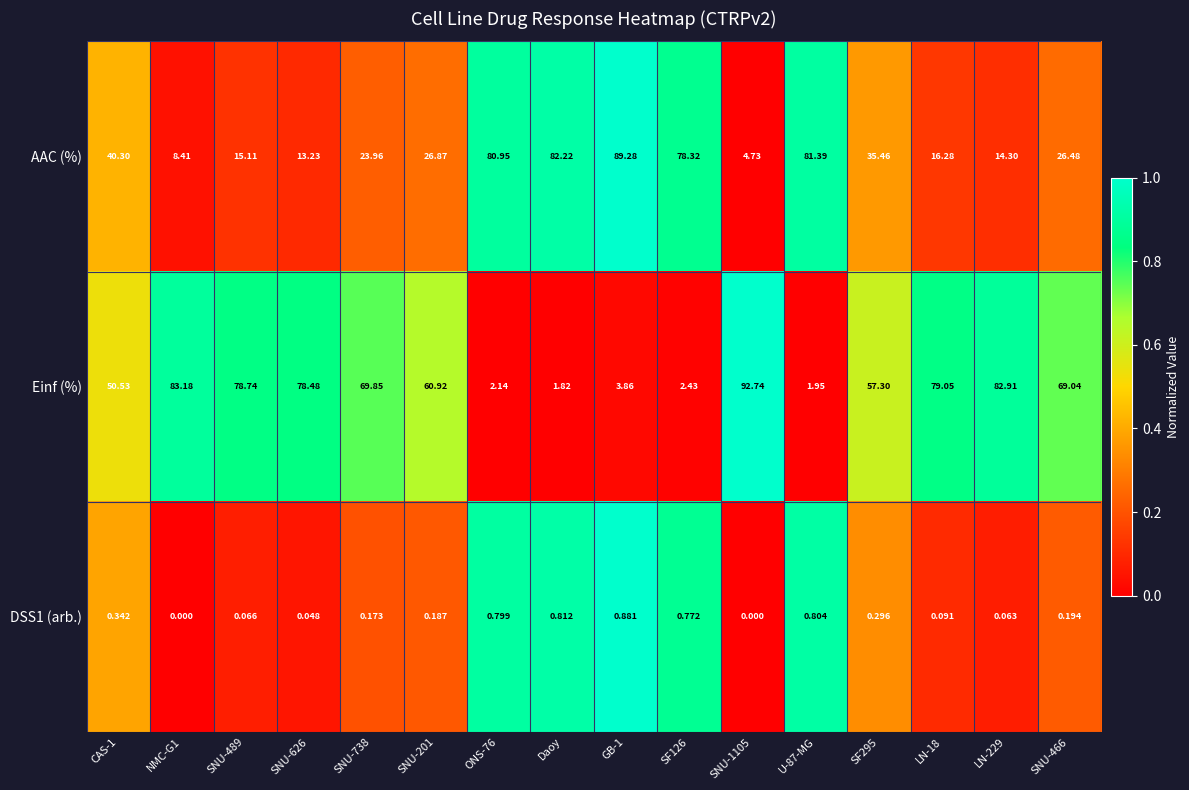

How many categories are shown in the chart?

16